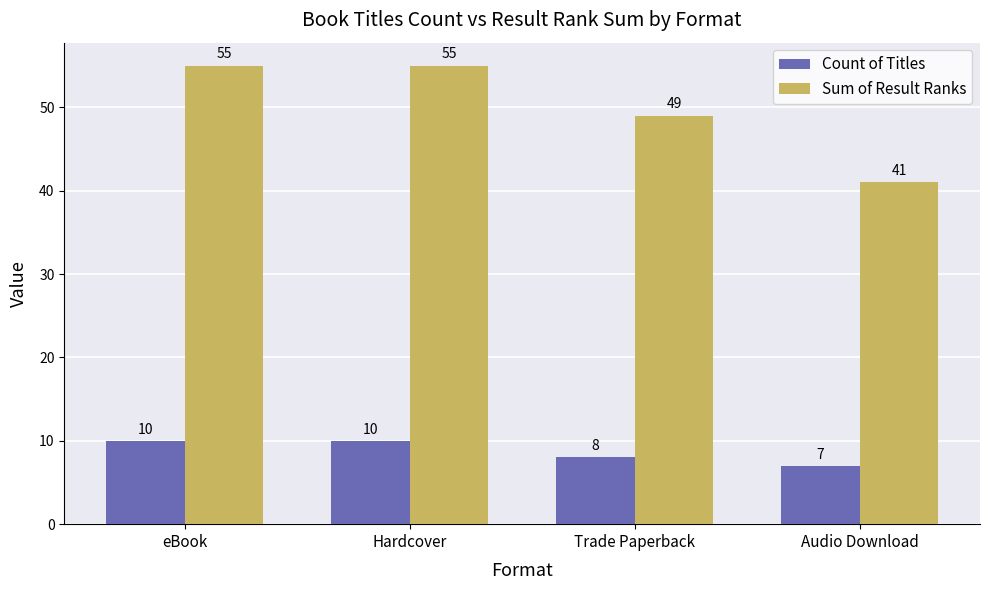

What position from the right is eBook?

4